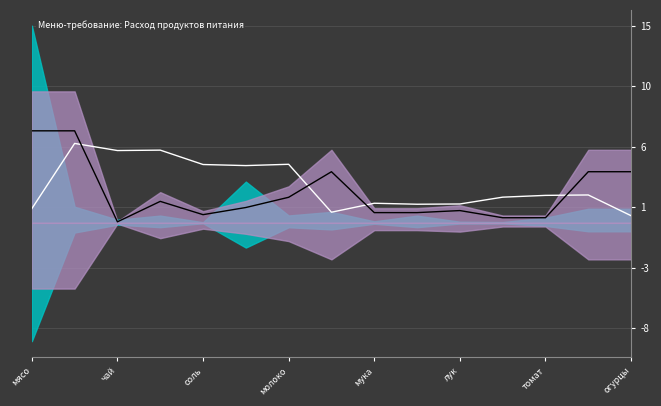

What is the lowest value of the Цена (MA) series?

0.5